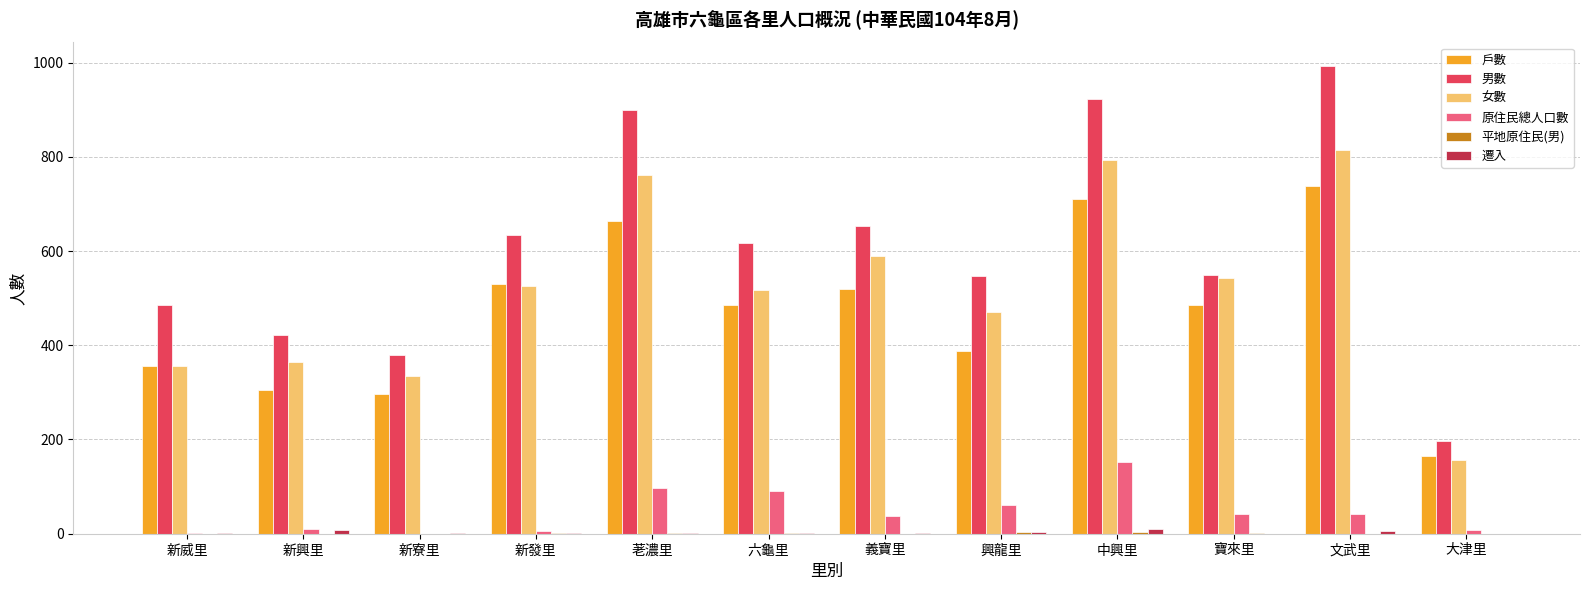

What is the sum of all 女數 values?

6224